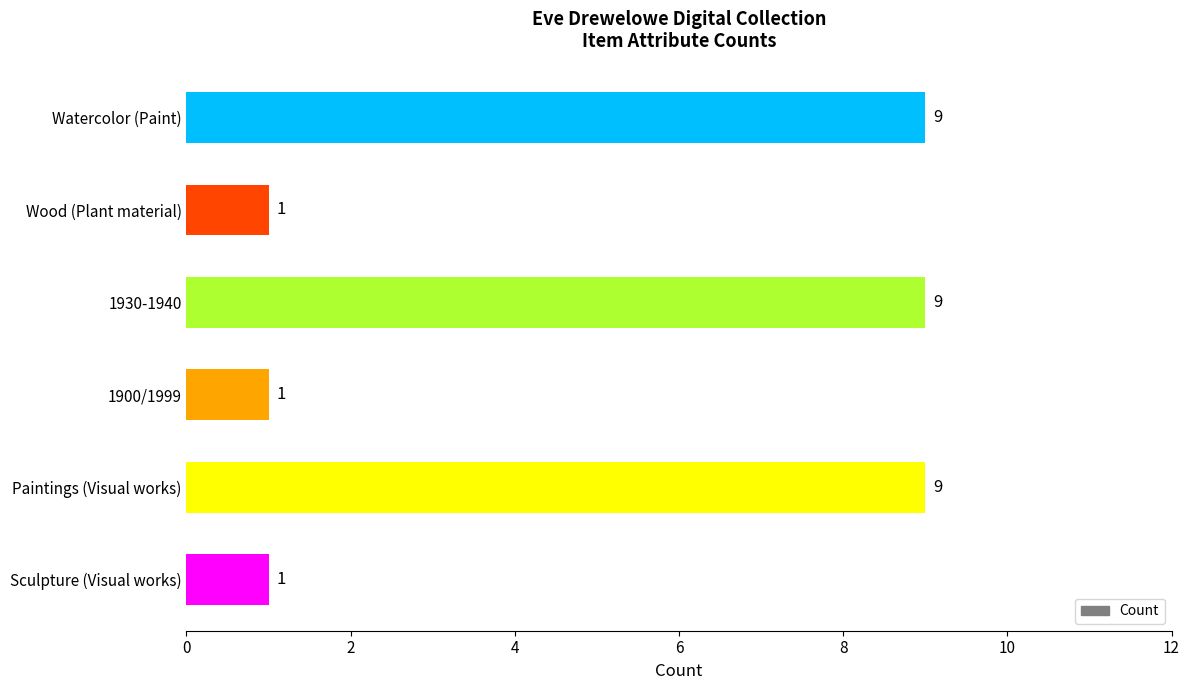

What is the maximum value shown in the chart?

9